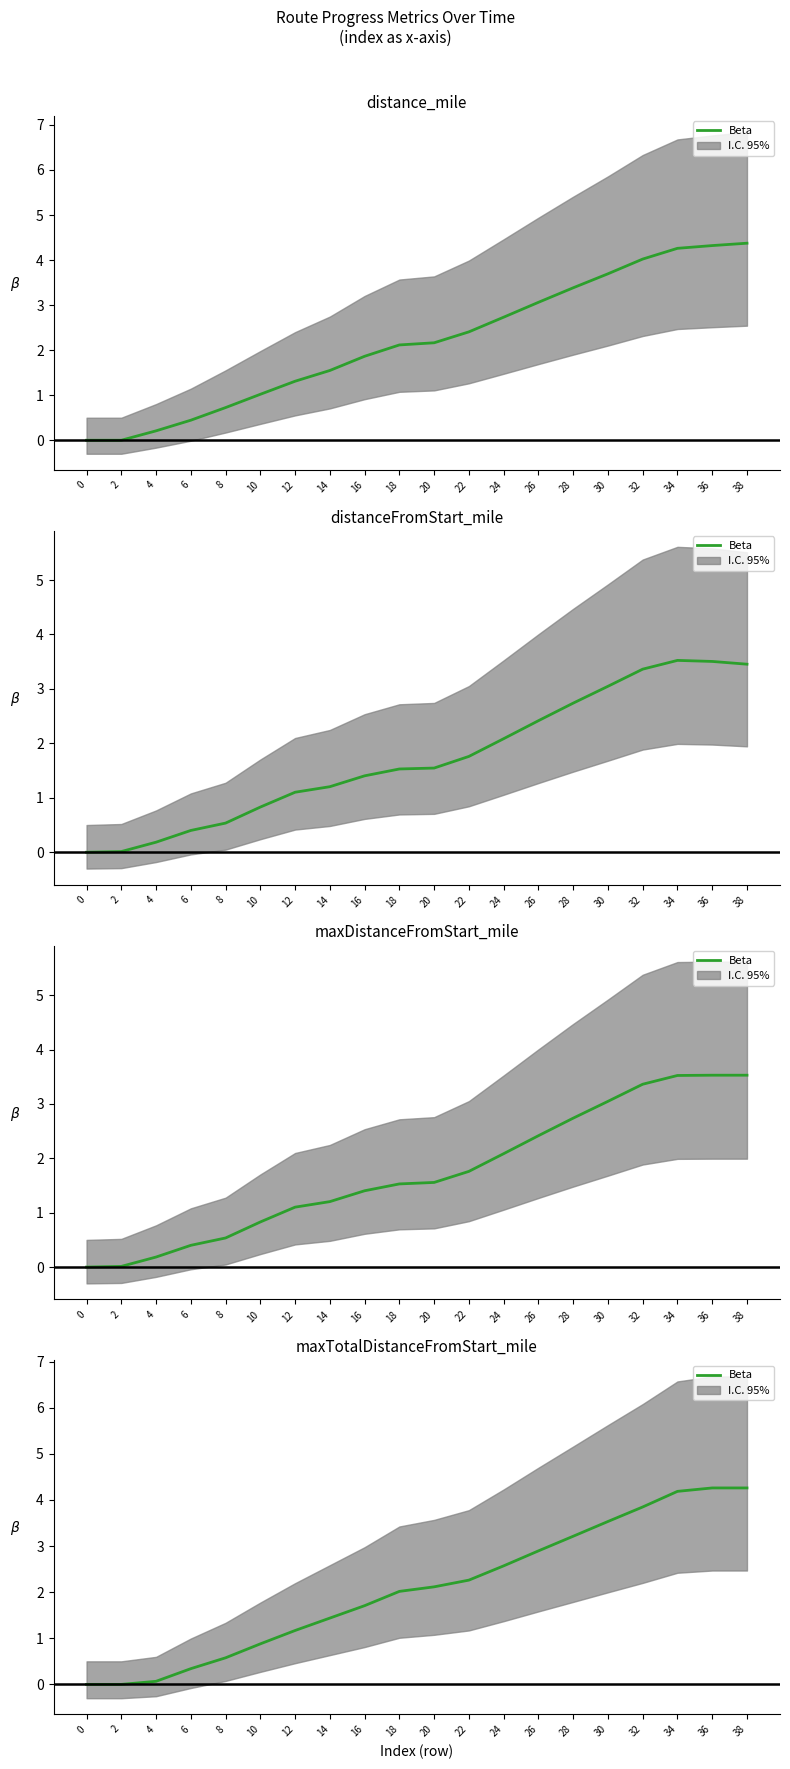

Between 28 and 2, which is larger?

28